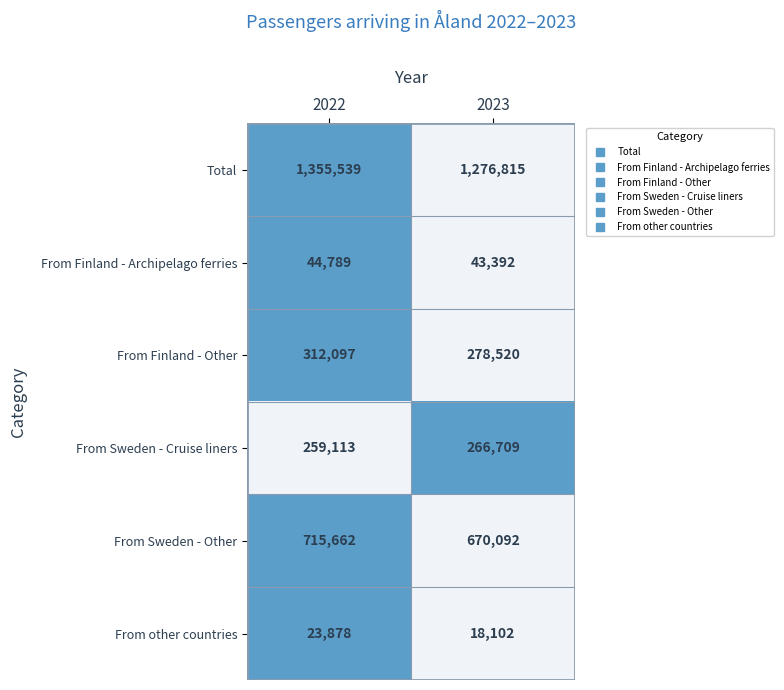

Which series has the largest total across all categories?

Total